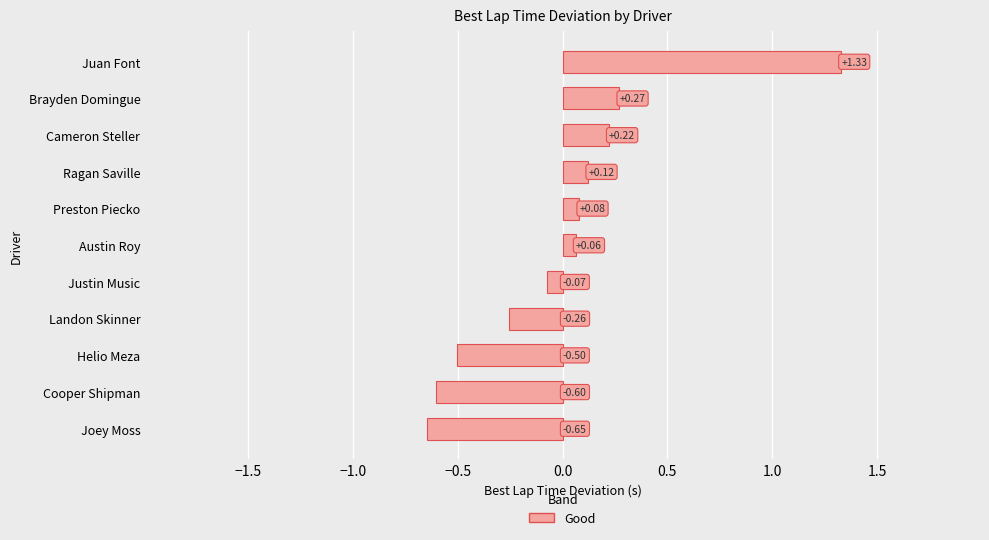

What is the change in value from Preston Piecko to Cameron Steller?

+0.1